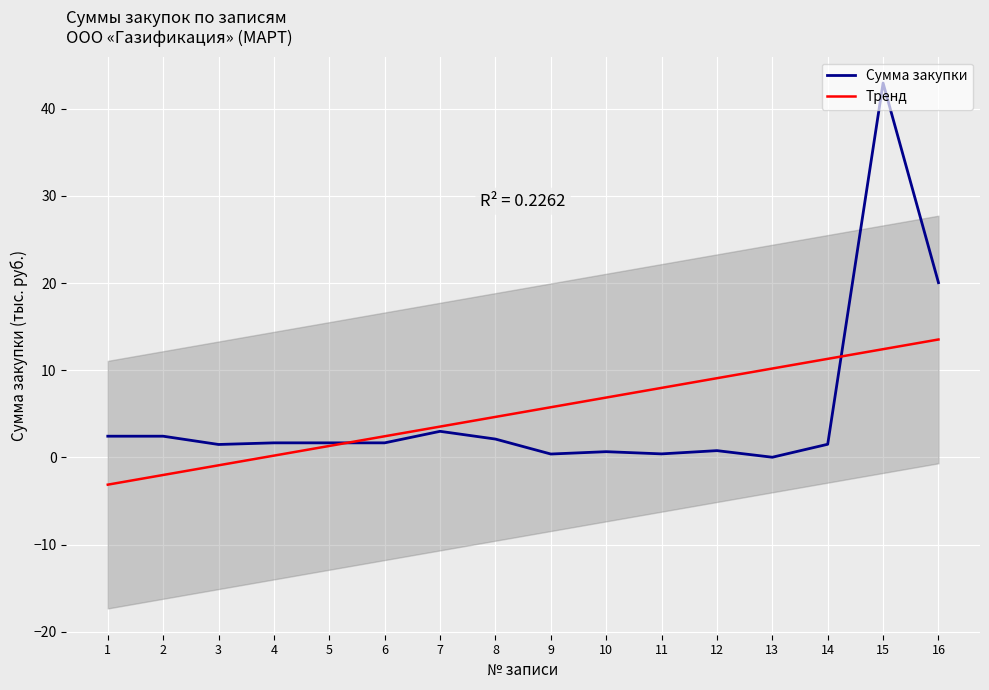

What is the value of the Сумма закупки point at the 14th from the left?

1.5